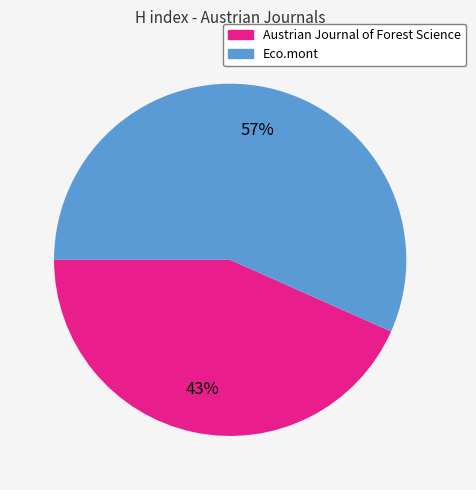

What percentage is the Eco.mont slice, to the nearest percent?

57%